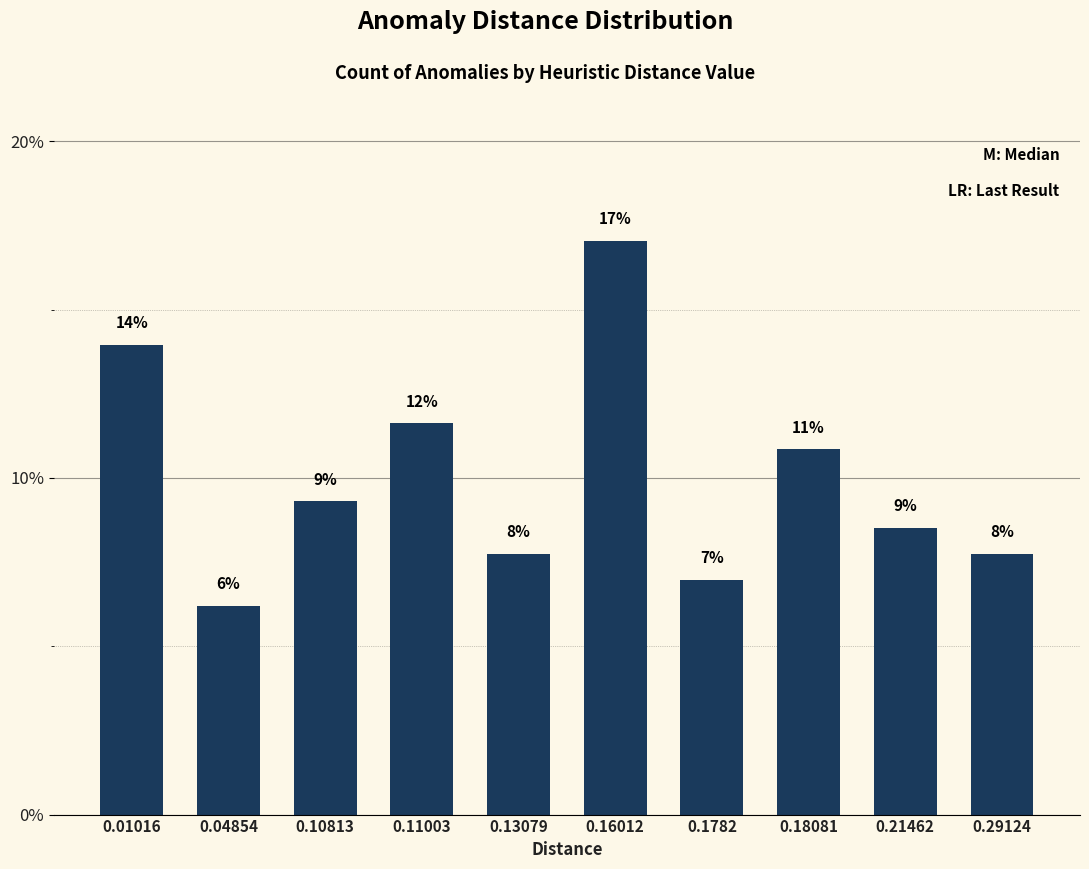

Approximately how many times larger is the value at 0.29124 compared to 0.04854?

1.2